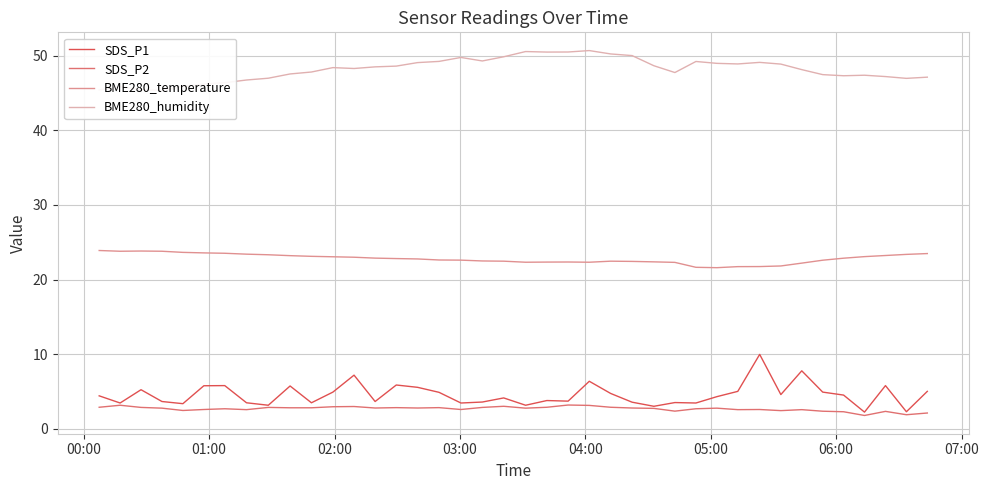

What is the minimum value shown in the chart?

1.8